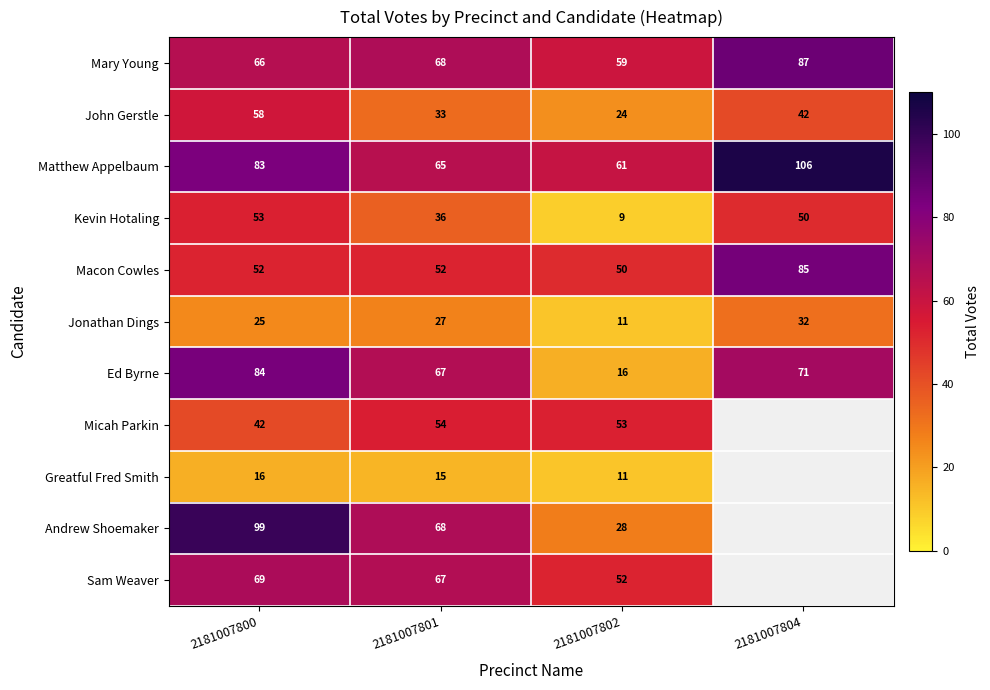

What value does the Jonathan Dings series have at 2181007804, to the nearest 10?

30